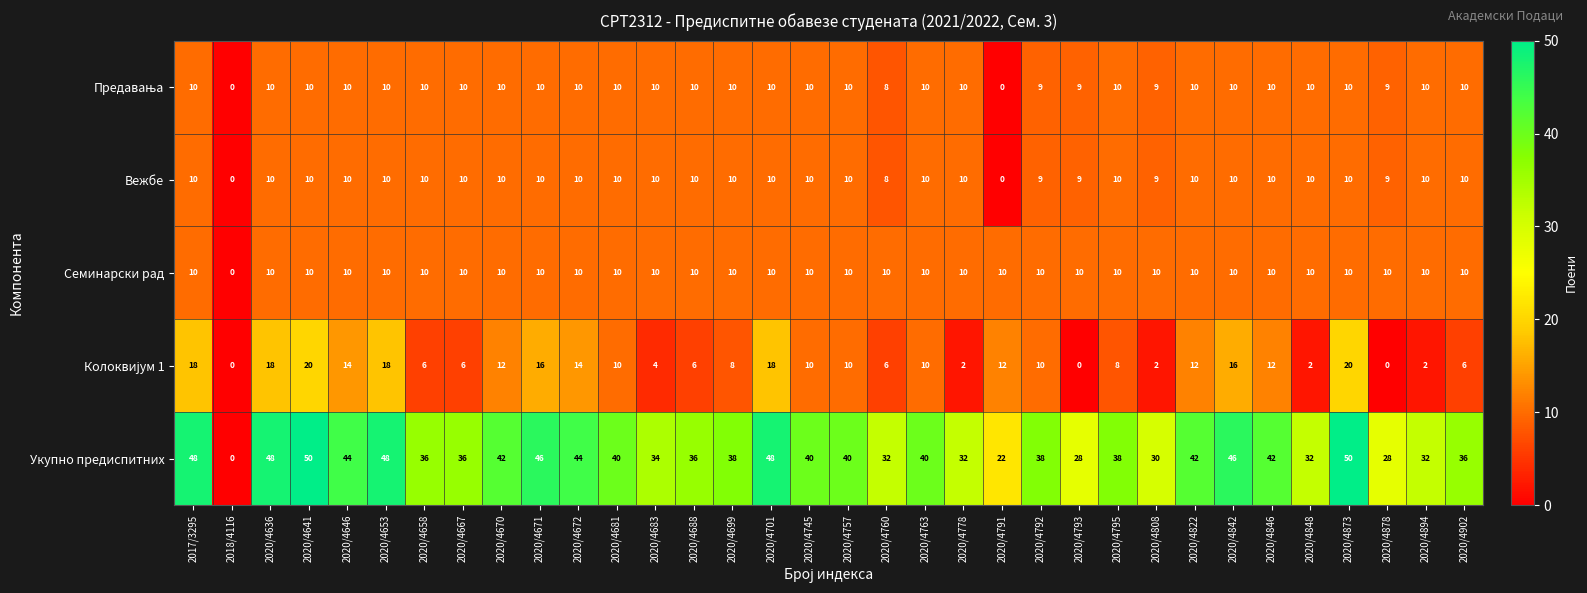

At how many categories does at least one series exceed 16?

33